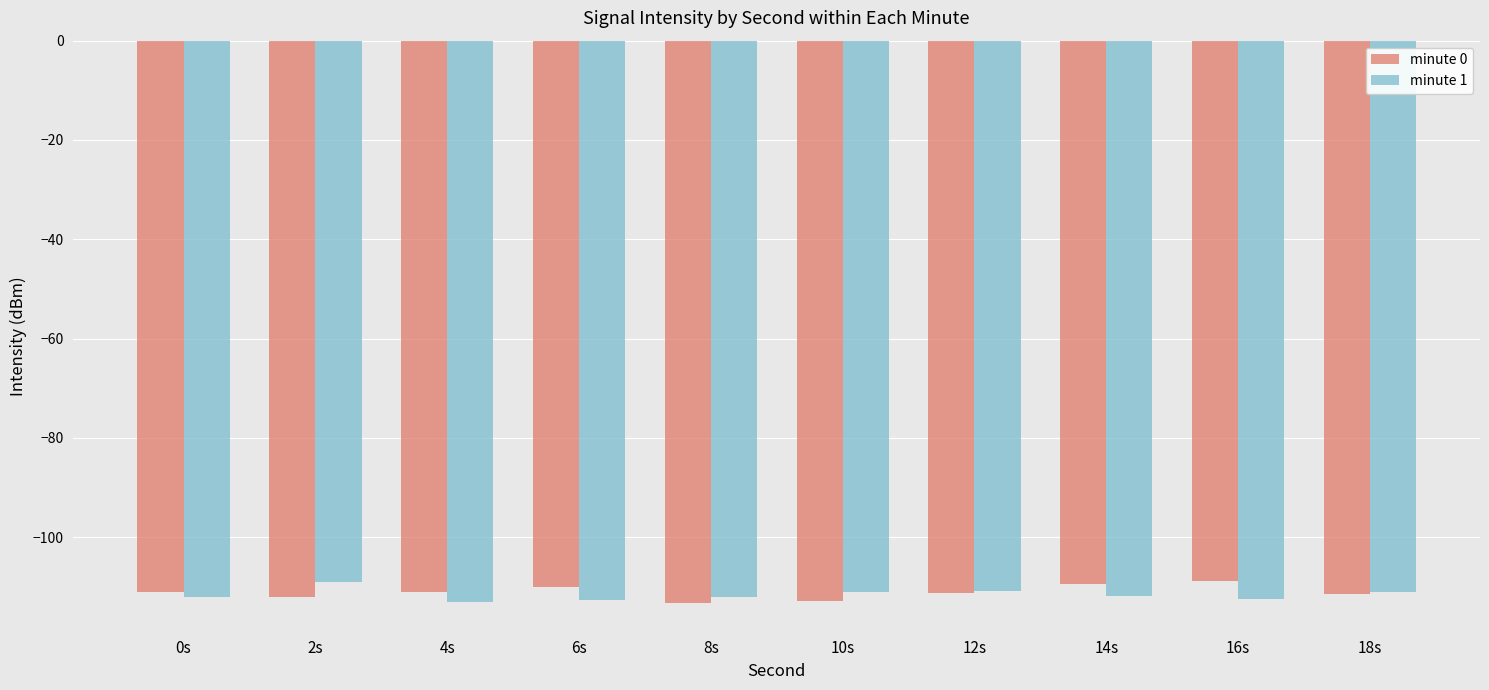

What is the total value across all series at 4s?

-224.1